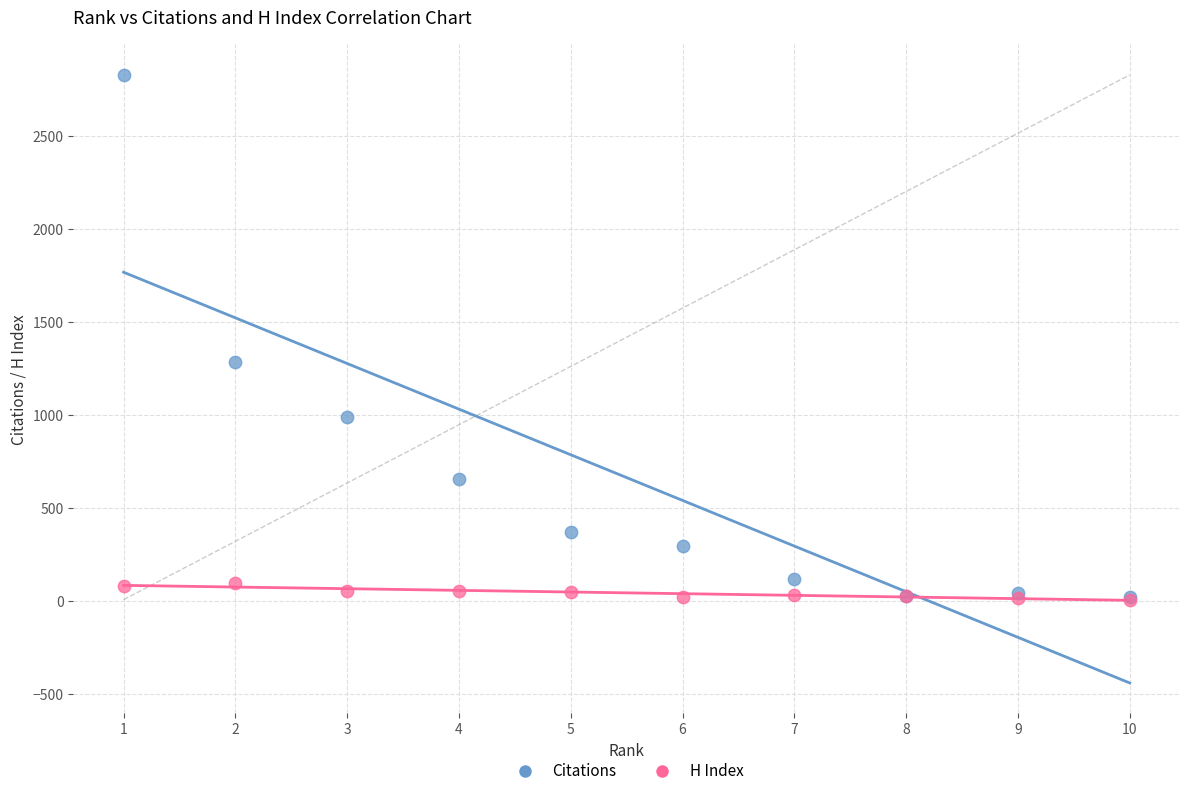

Which series reaches the maximum Y coordinate?

Citations